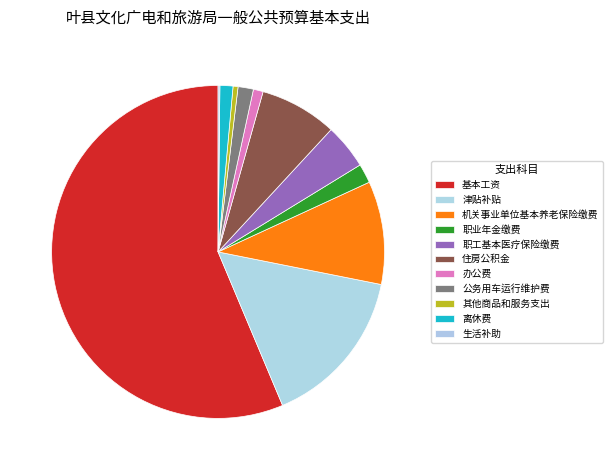

Approximately how many times larger is the value at 离休费 compared to 办公费?

1.3